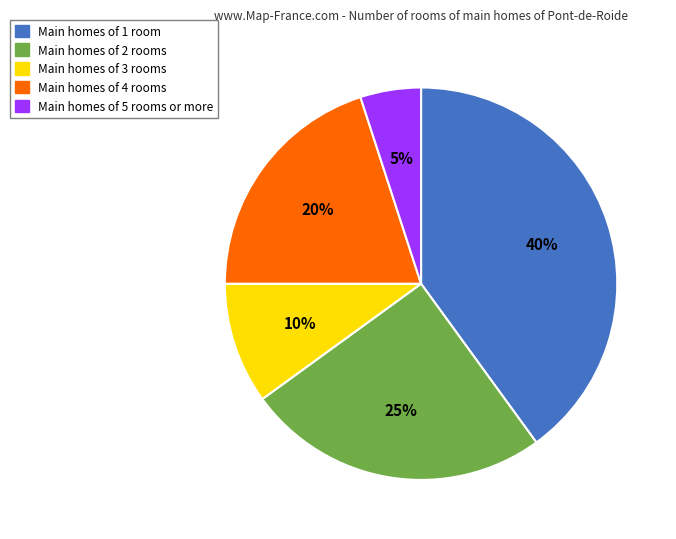

To the nearest percent, what is the average slice percentage?

20%